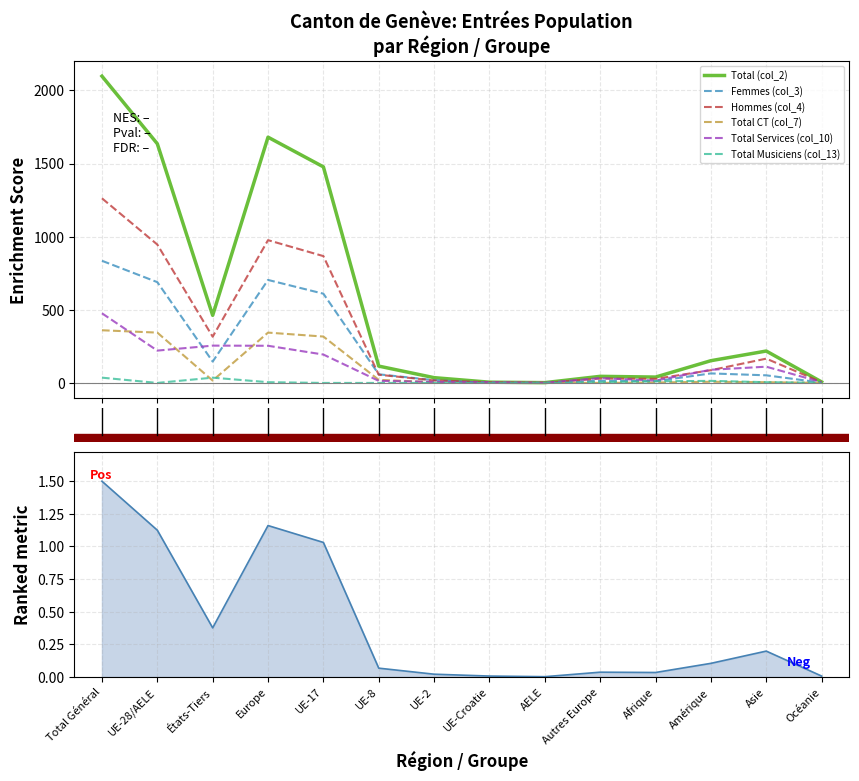

At Europe, list the series in order from largest to smallest.

Total (col_2), Hommes (col_4), Femmes (col_3), Total CT (col_7), Total Services (col_10), Total Musiciens (col_13)